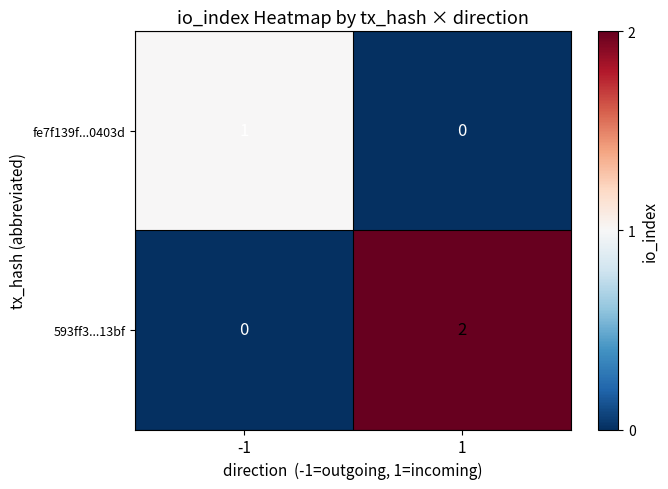

Rank the series by their maximum value, from lowest to highest.

fe7f139f...0403d, 593ff3...13bf